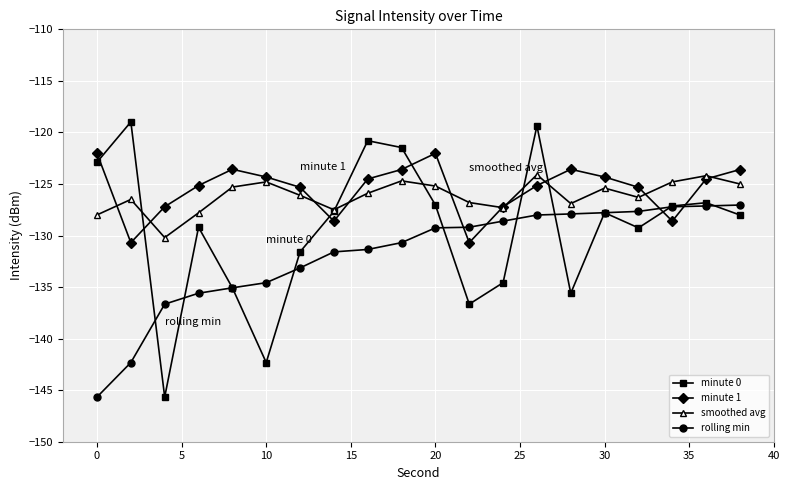

What is the highest value of the minute 0 series?

-119.0